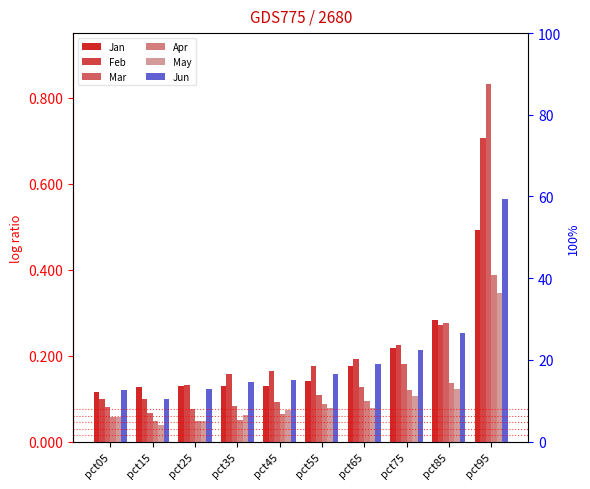

How many distinct data groups are displayed?

6